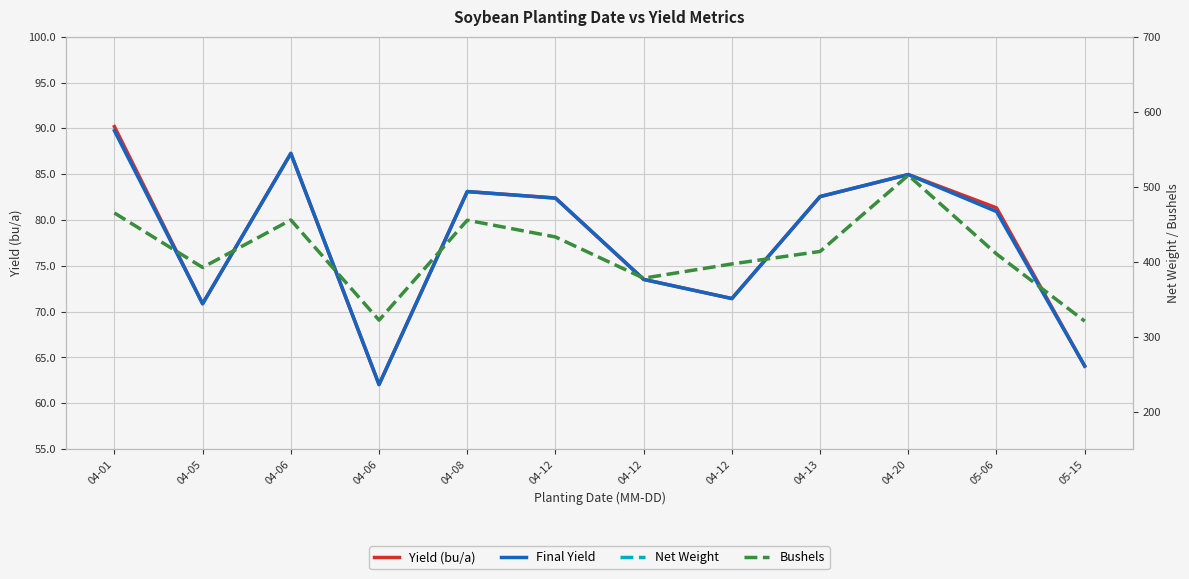

Is the value of Bushels at 04-12 greater than the value of Yield (bu/a) at 04-05?

Yes